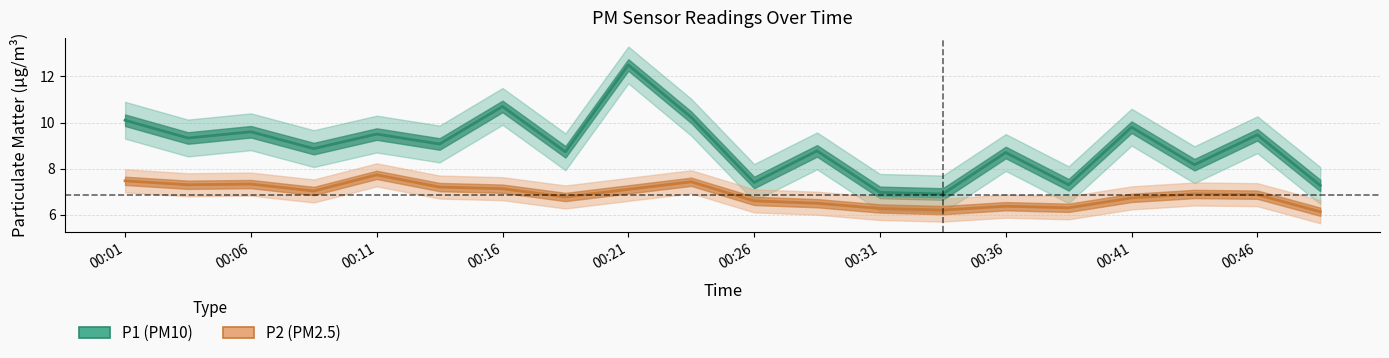

True or false: P1 and P2 cross at least once.

False